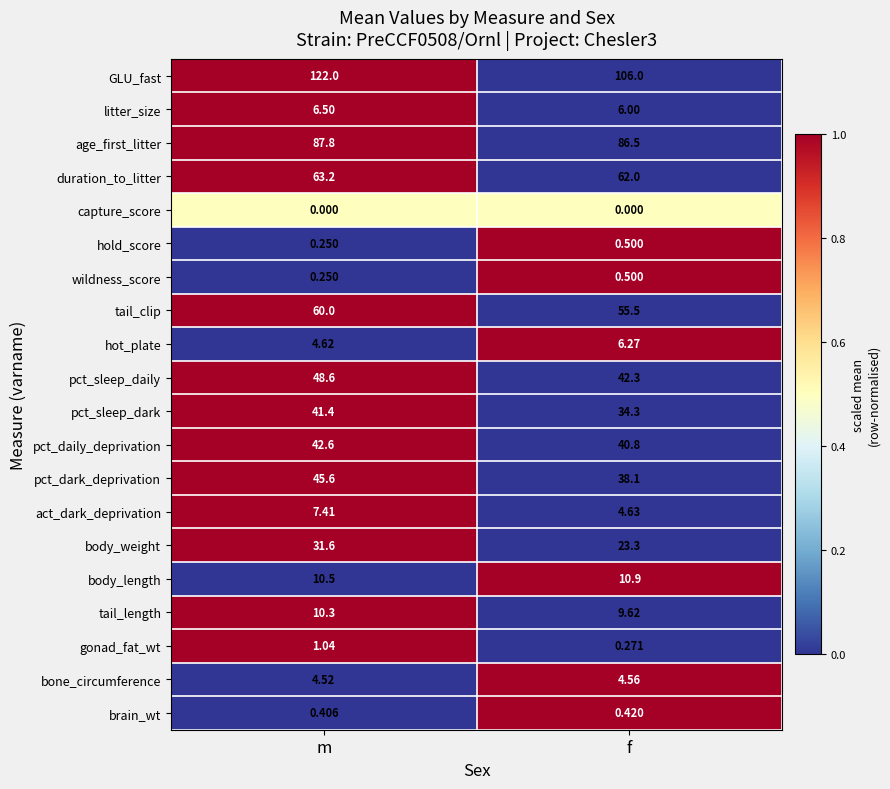

Which label corresponds to the largest value in the chart?

m